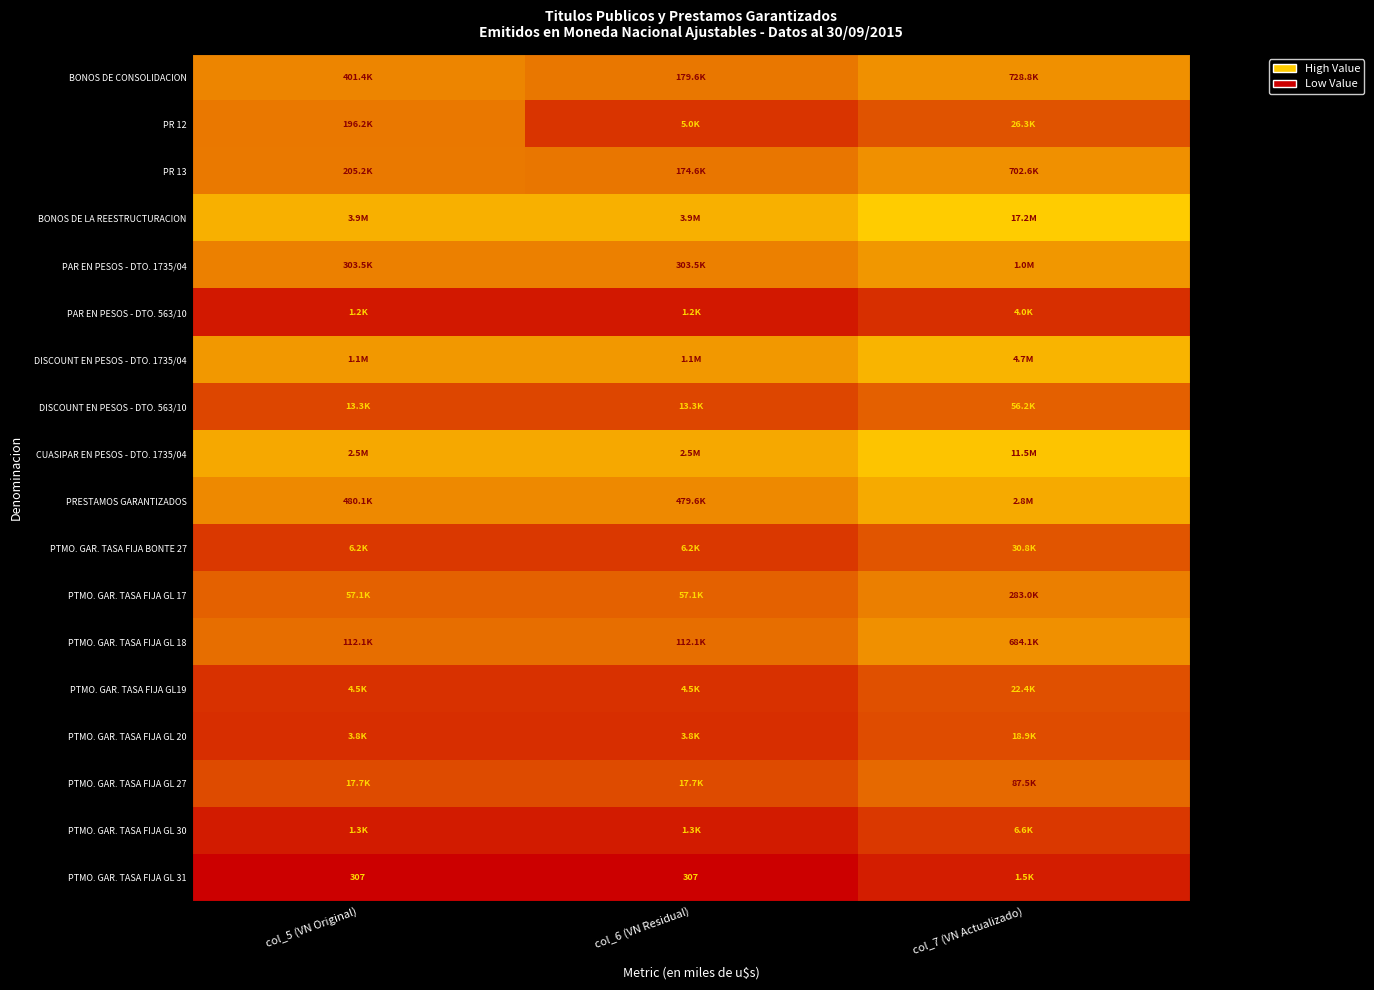

How many series are shown in this chart?

18